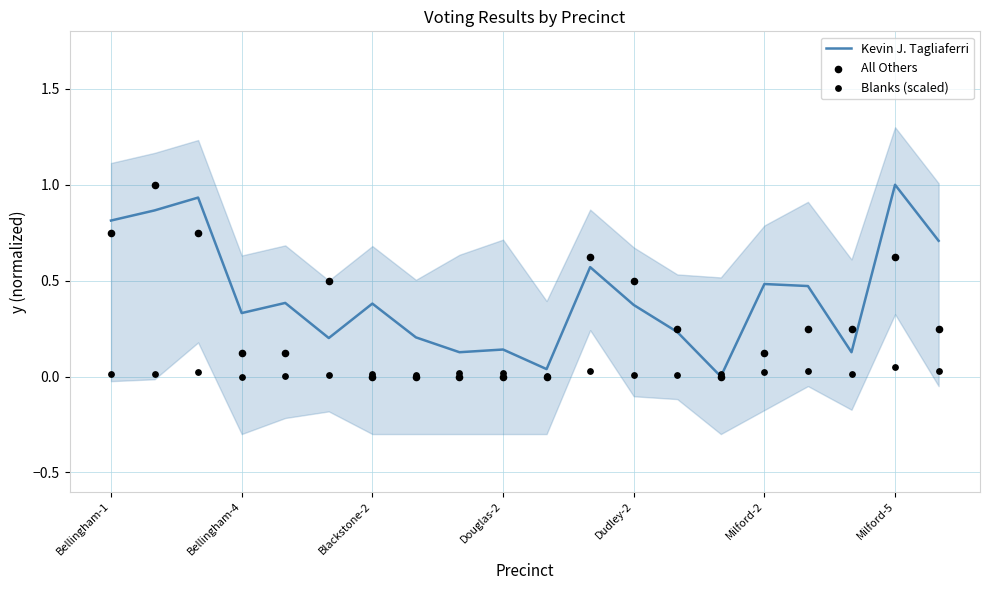

Which series reaches the maximum Y coordinate?

Kevin J. Tagliaferri